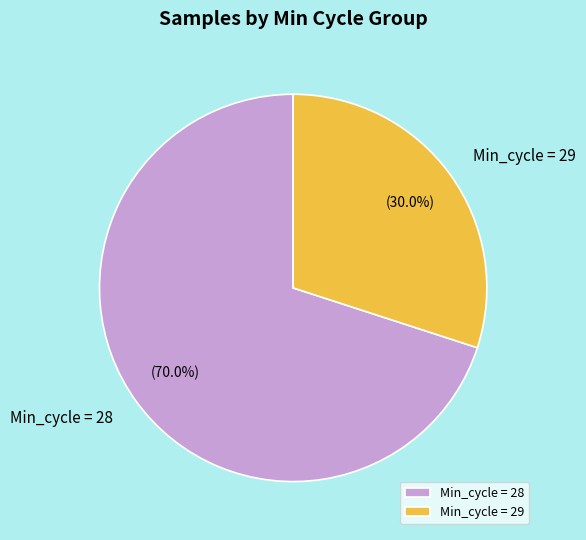

What is the ratio of the value at Min_cycle = 28 to the value at Min_cycle = 29?

2.3